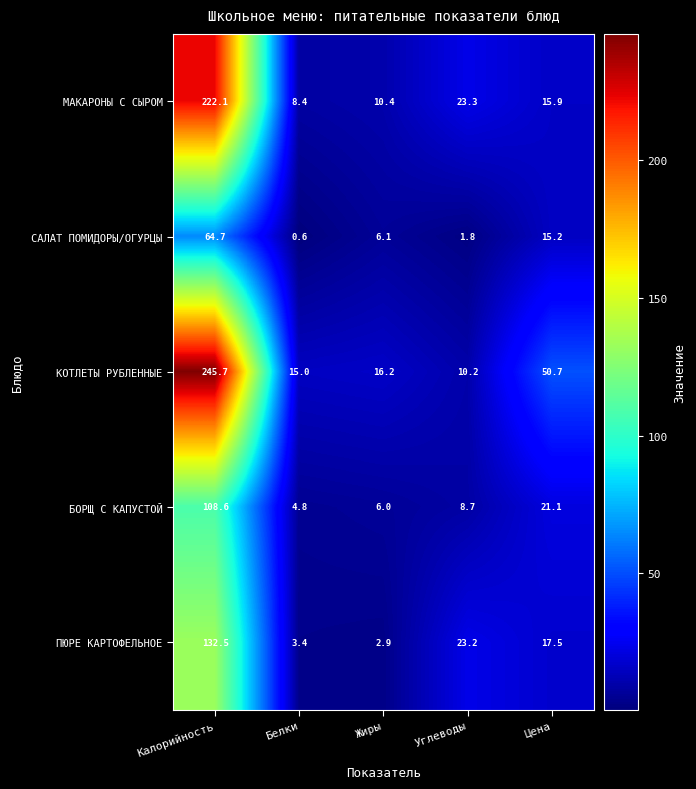

What is the total value across all series at Белки?

32.2